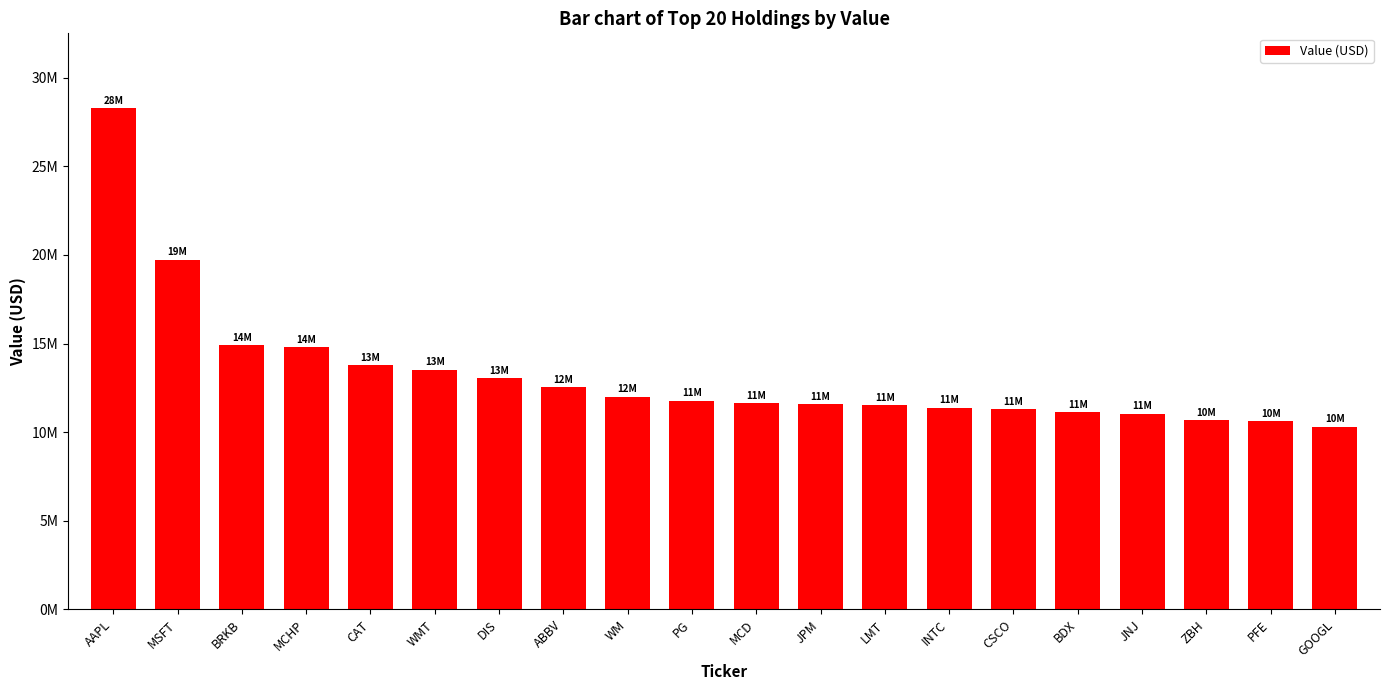

What is the sum of all values?

265587000